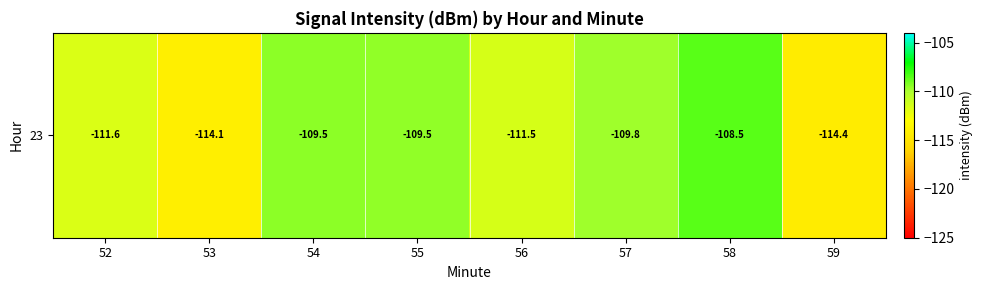

Reading left to right, list all the values displayed in this chart.

52=-111.6	53=-114.1	54=-109.5	55=-109.5	56=-111.5	57=-109.8	58=-108.5	59=-114.4